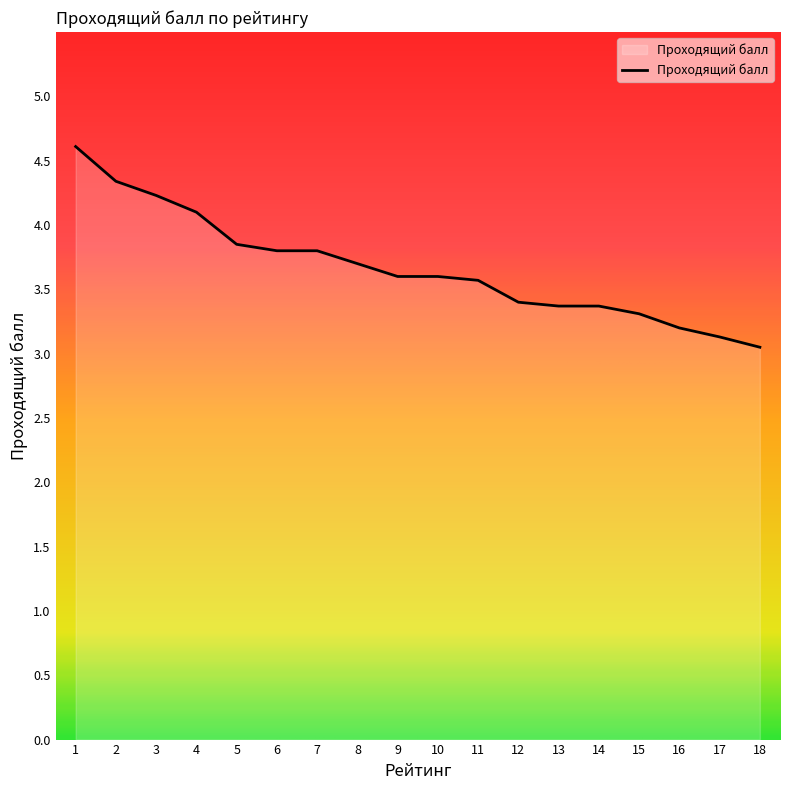

What is the difference between the maximum and minimum values?

1.6